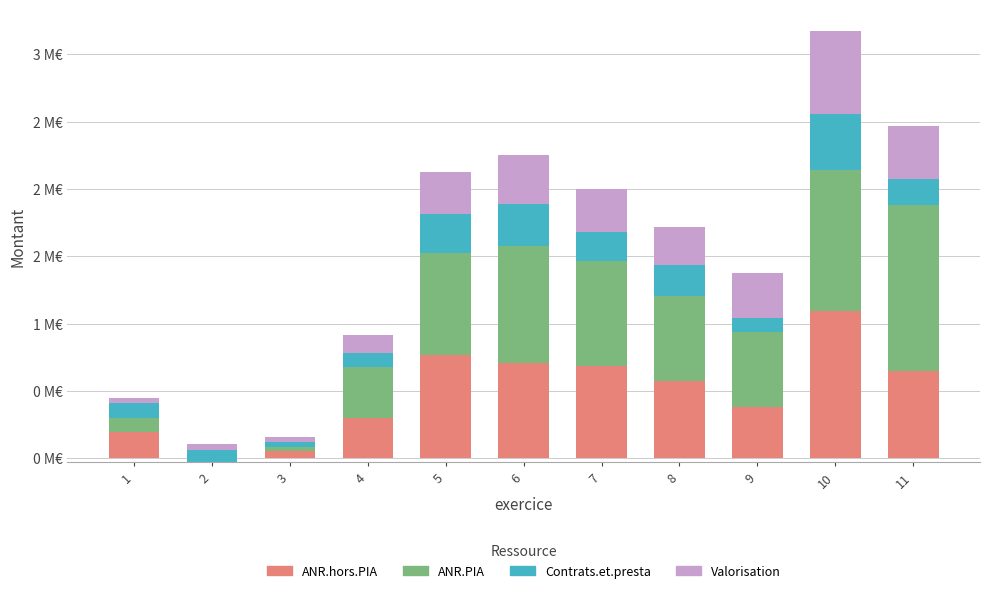

Rank the series by their maximum value, from highest to lowest.

ANR.PIA, ANR.hors.PIA, Valorisation, Contrats.et.presta